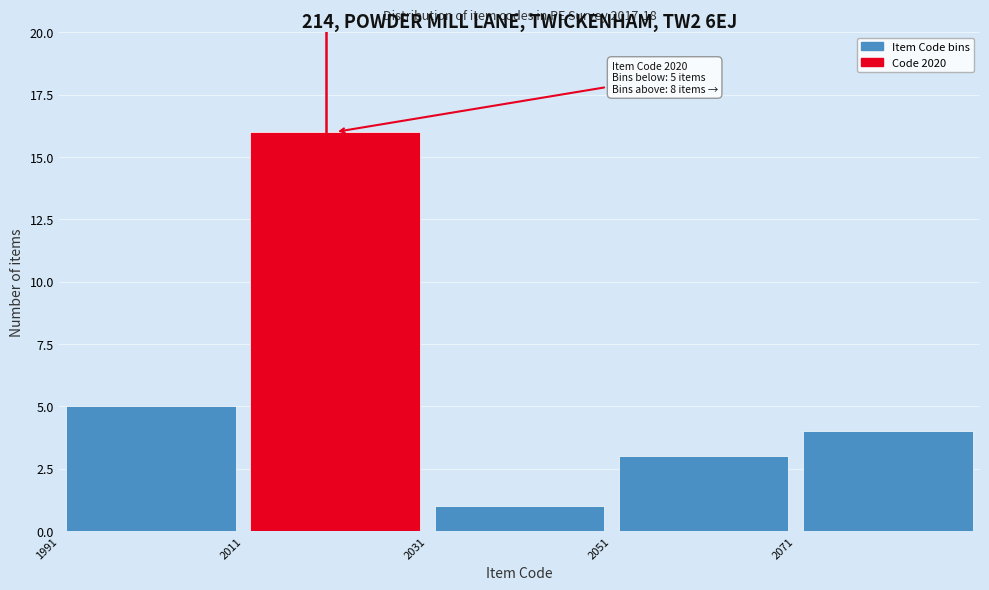

Over which range of the x-axis is the bar tallest?

2011 to 2031